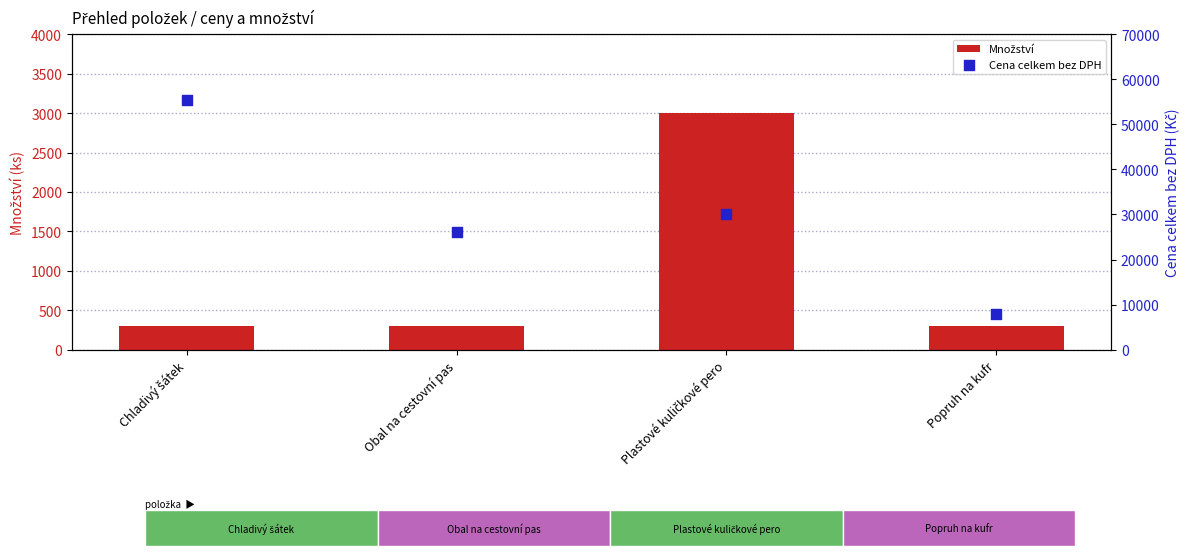

What are all the series names shown in the legend?

Množství, Cena celkem bez DPH